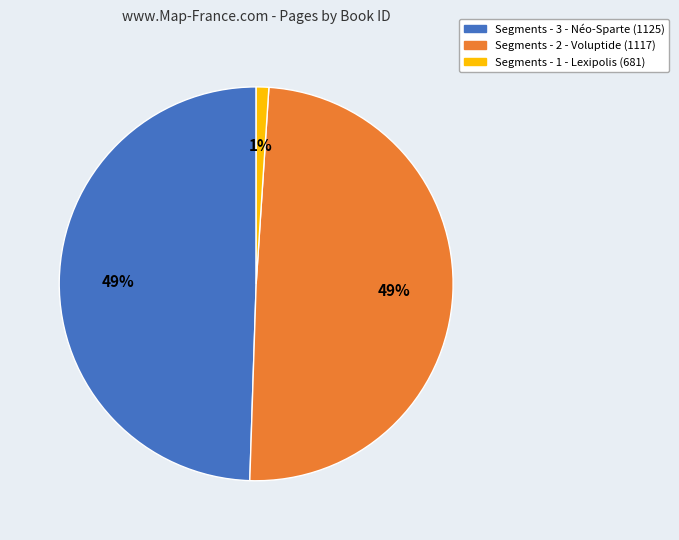

Count the number of slices in the pie.

3